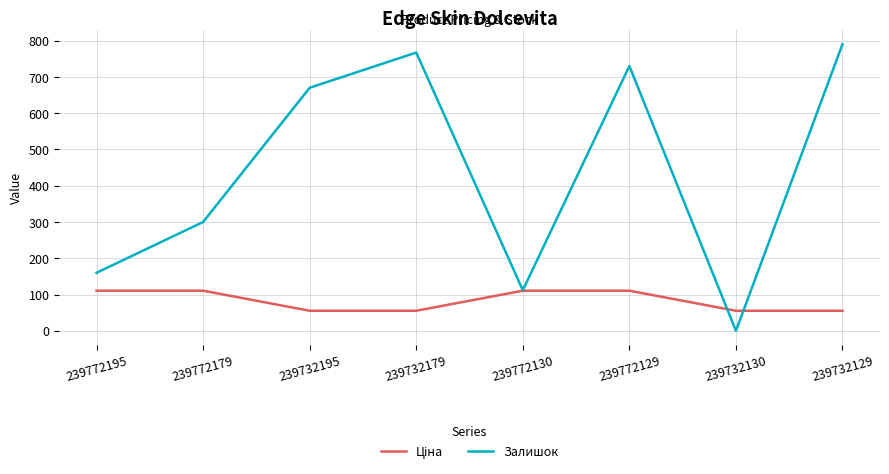

Which label corresponds to the smallest value in the chart?

239732130